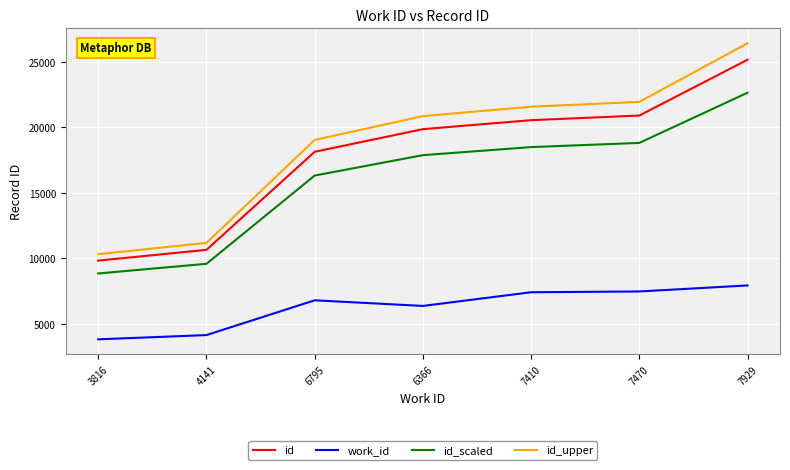

Between 7410 and 7929, which series saw the biggest shift?

id_upper